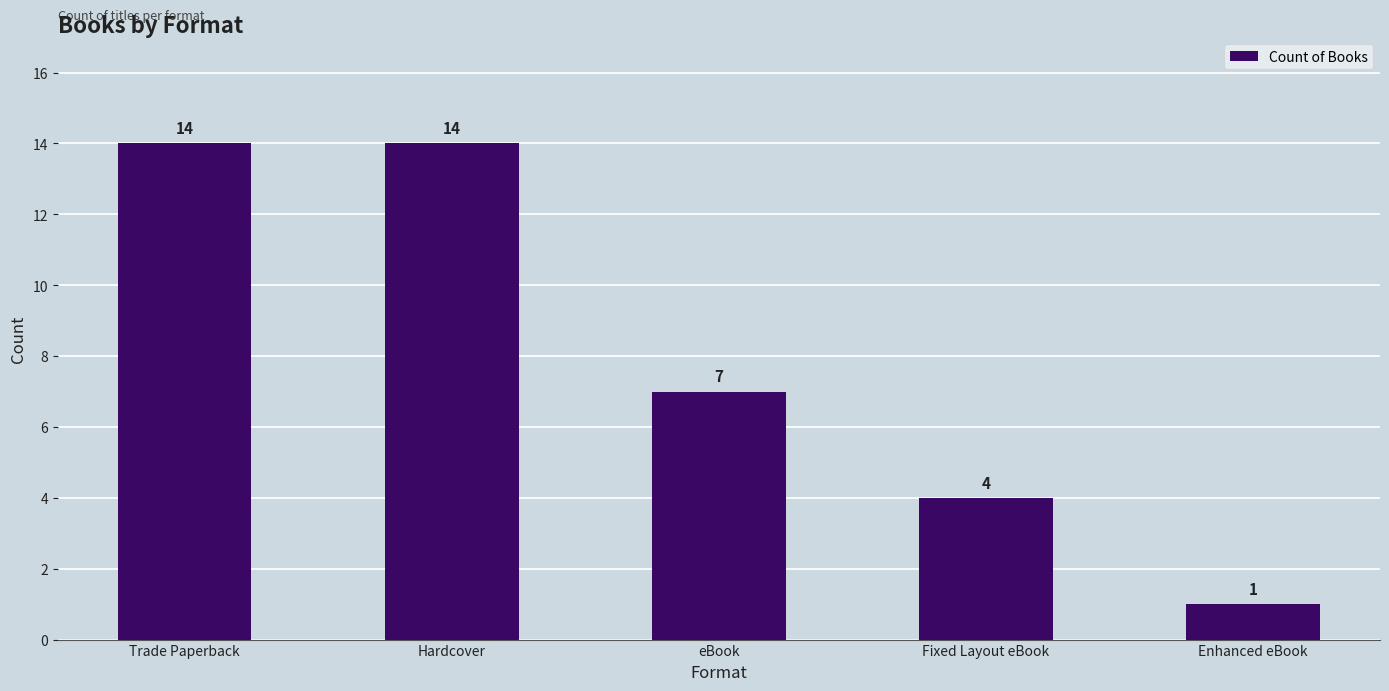

What value does the data have at Fixed Layout eBook?

4